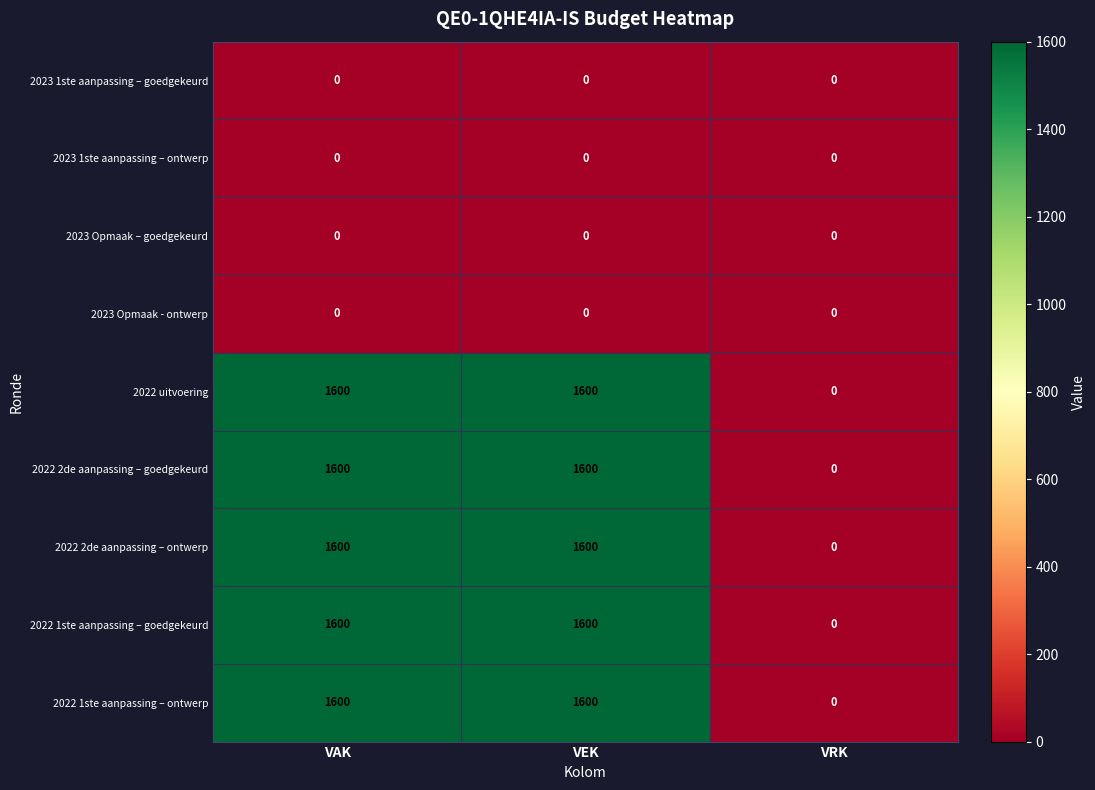

What is the spread (max minus min) of values at VAK?

1600